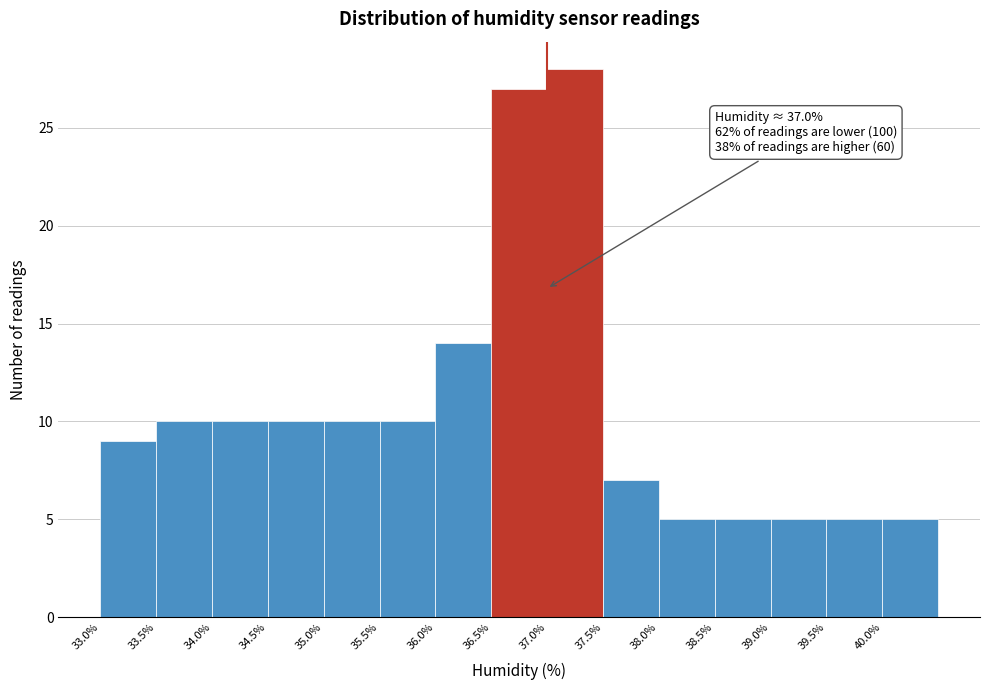

Which range on the x-axis has the tallest bar?

37.0 to 37.5